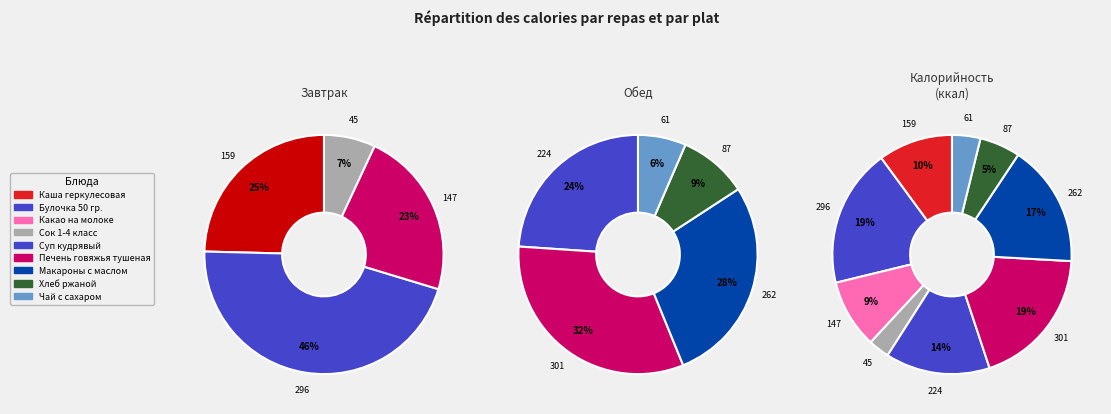

To the nearest percent, what is the difference between the Каша геркулесовая and Сок 1-4 класс slice percentages?

7%